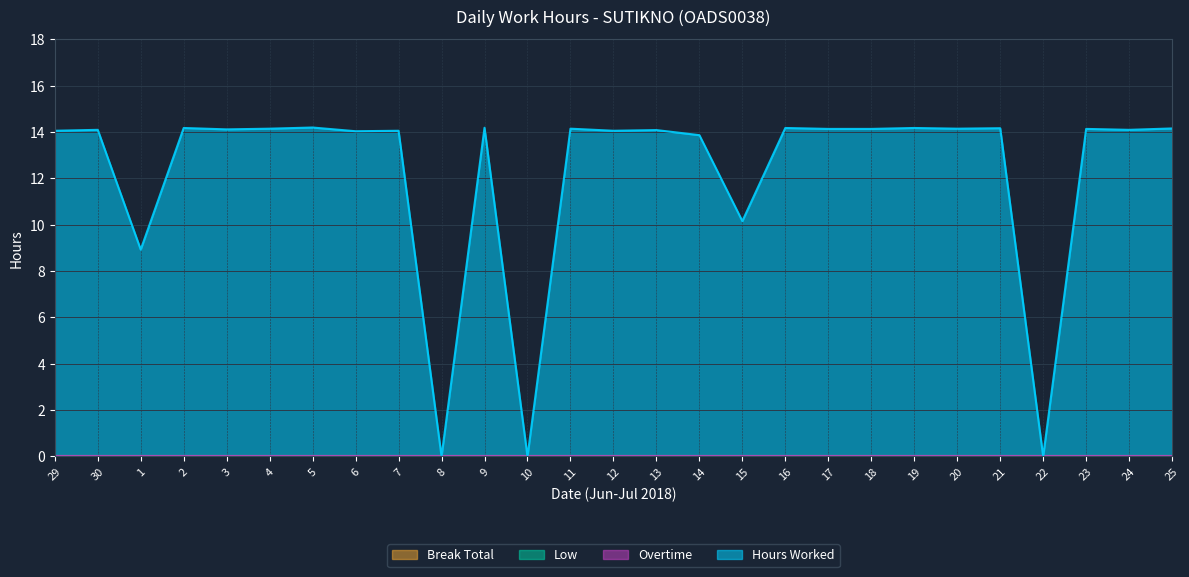

True or false: Hours Worked and Overtime intersect in this chart.

False